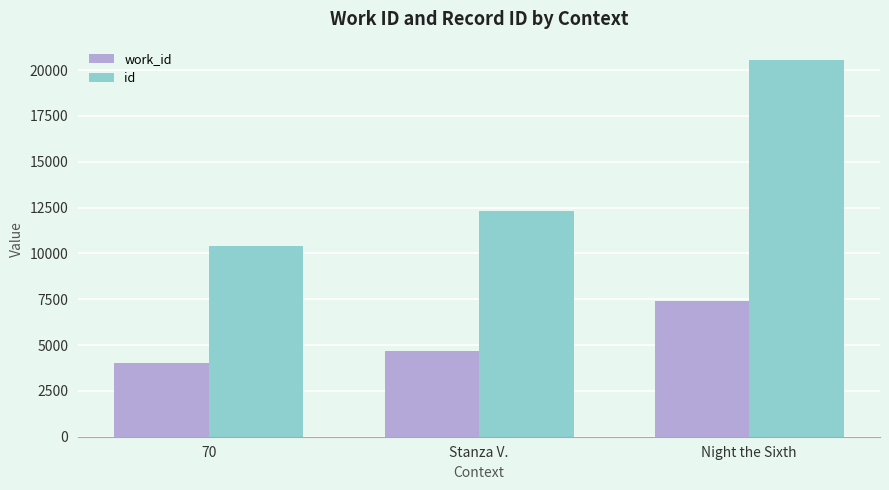

What is the value of the id bar at the 1st from the left?

10406